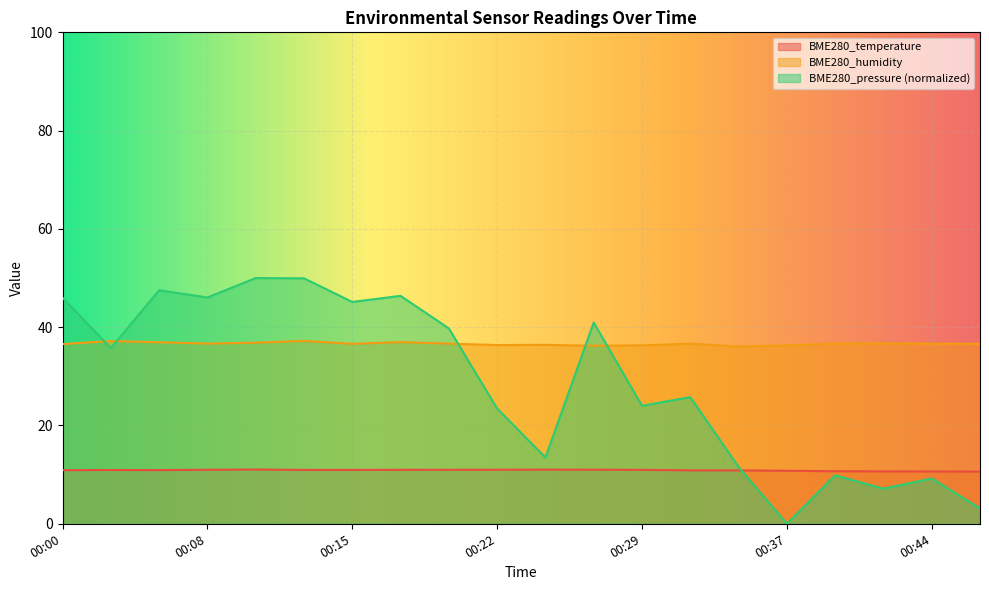

Which label corresponds to the largest value in the chart?

00:10